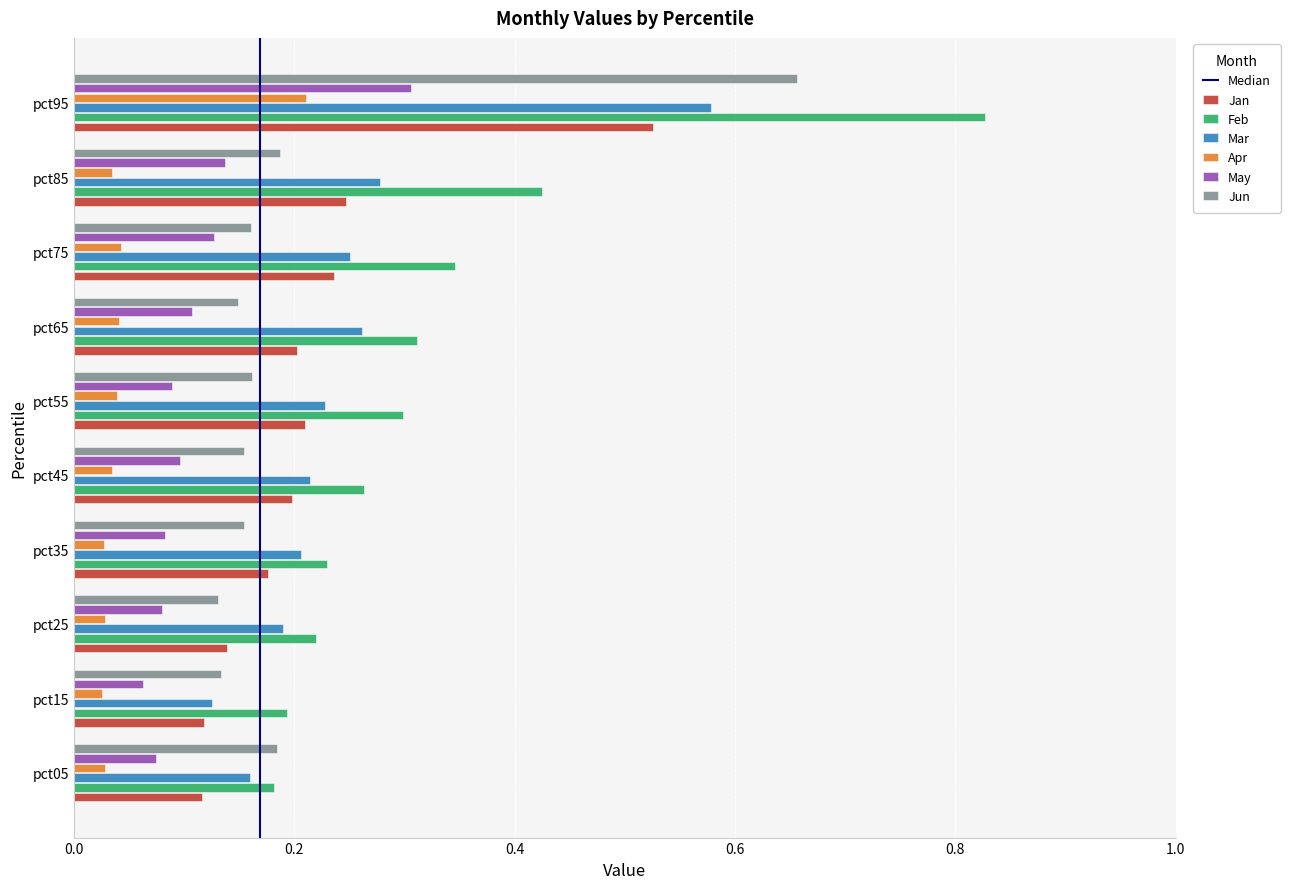

True or false: Jan has a value of 0.2 at pct85.

True